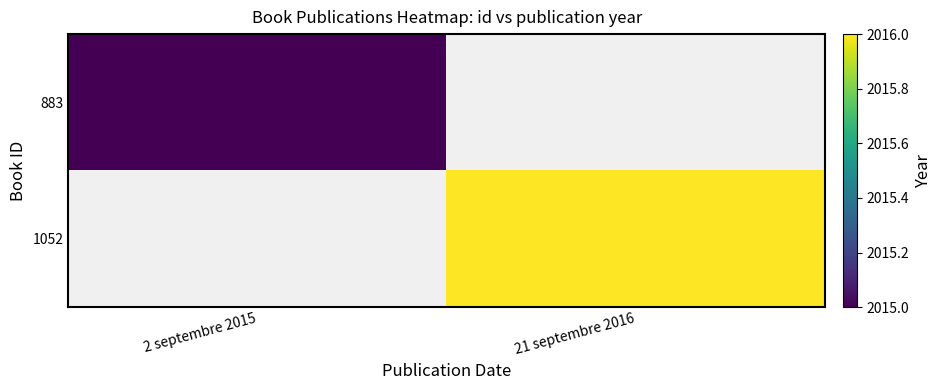

What is the approximate value of 883 at 2 septembre 2015?

2015.0